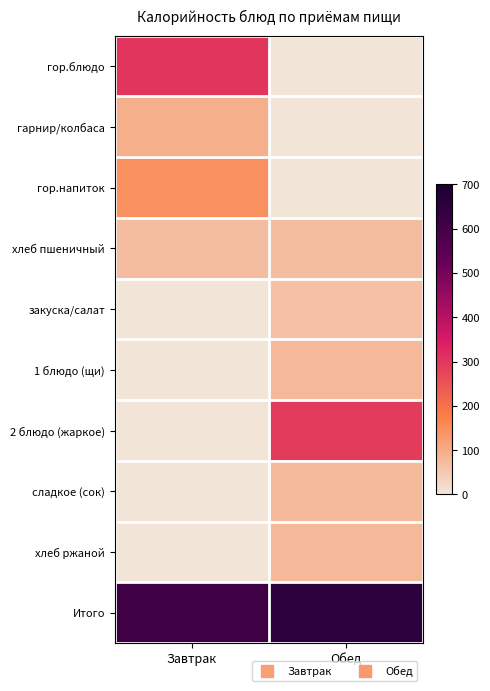

Reading right to left, extract all data points from this chart.

гор.блюдо: Обед=0	Завтрак=302
гарнир/колбаса: Обед=0	Завтрак=94
гор.напиток: Обед=0	Завтрак=146
хлеб пшеничный: Обед=70	Завтрак=70
закуска/салат: Обед=63	Завтрак=0
1 блюдо (щи): Обед=77	Завтрак=0
2 блюдо (жаркое): Обед=290	Завтрак=0
сладкое (сок): Обед=76	Завтрак=0
хлеб ржаной: Обед=78	Завтрак=0
Итого: Обед=654	Завтрак=612